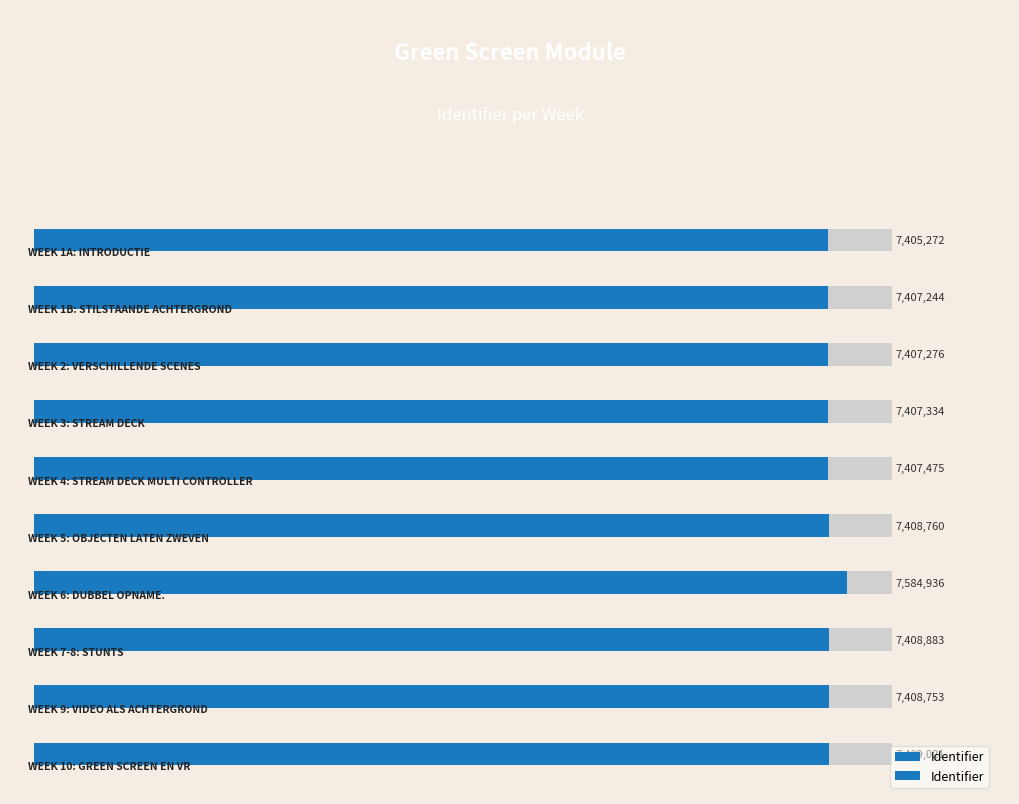

Reading left to right, transcribe all the data shown in this chart.

0.0=7405272	0.2=7407244	0.4=7407276	0.6=7407334	0.8=7407475	1.0=7408760	6=7584936	7=7408883	8=7408753	9=7409021